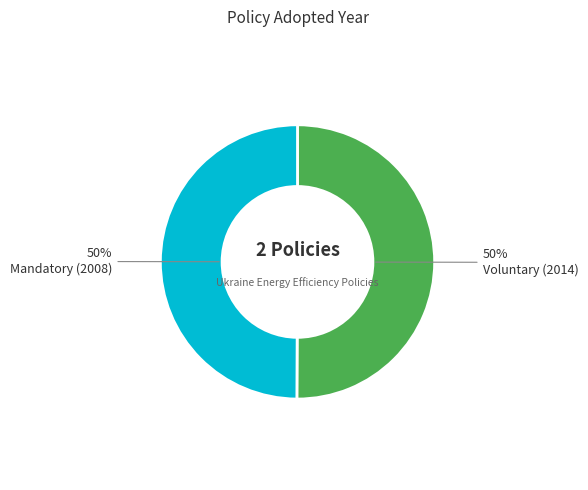

To the nearest percent, what is the average slice percentage?

50%